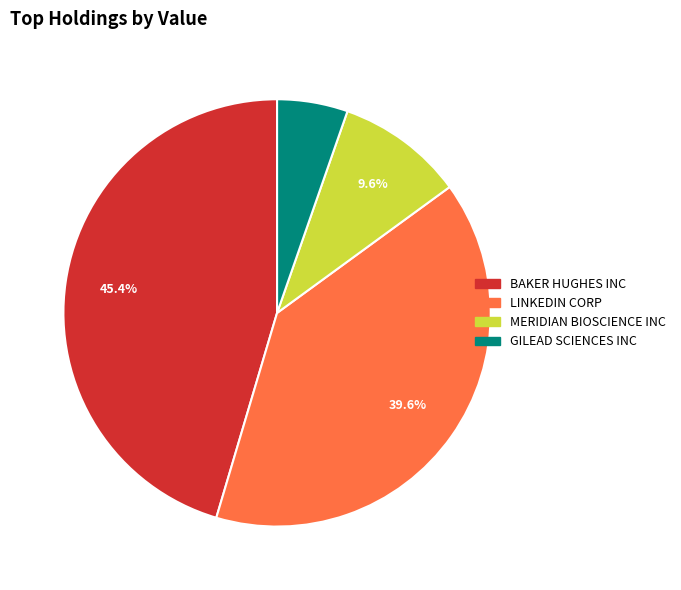

Rank the categories by value from highest to lowest.

BAKER HUGHES INC, LINKEDIN CORP, MERIDIAN BIOSCIENCE INC, GILEAD SCIENCES INC